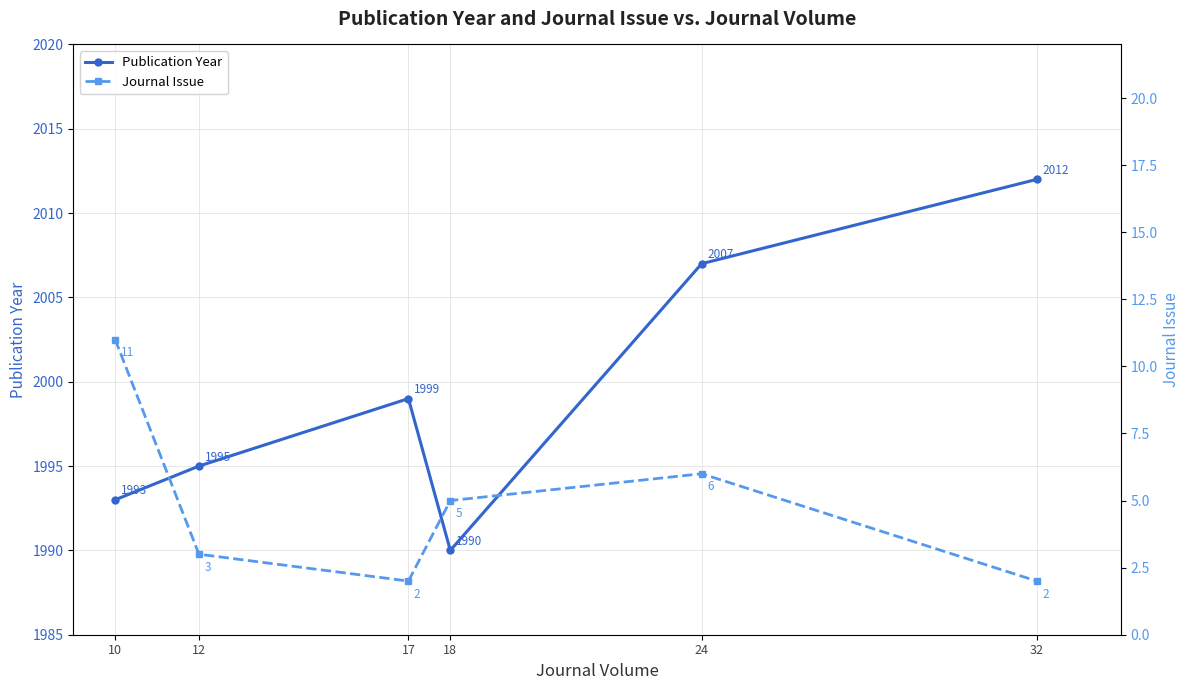

Where is Publication Year nearest to the value 2001?

17